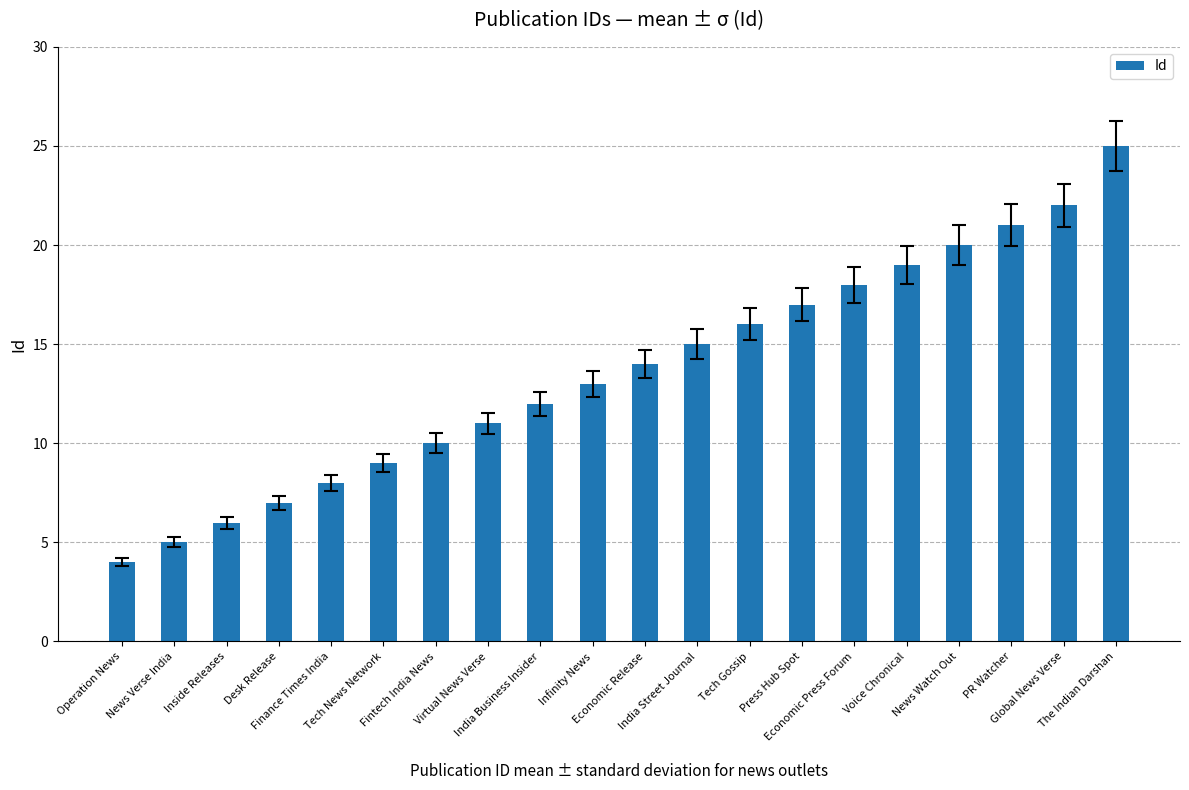

The chart shows a value of 11 at Virtual News Verse. True or false?

True